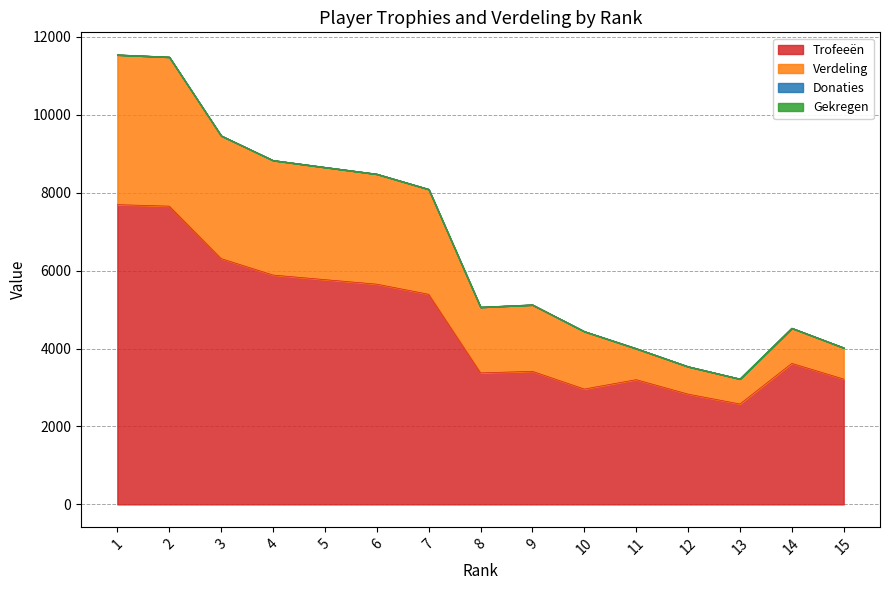

True or false: Trofeeën has a value of 5888 at 4.

True